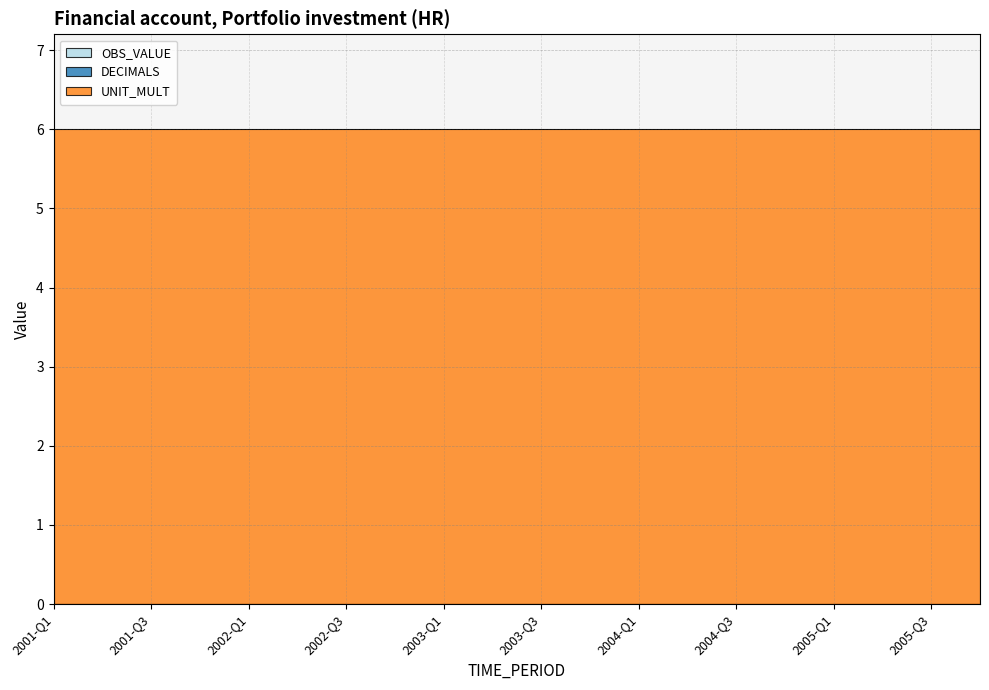

What is the label of the 20th point from the left?

2005-Q4